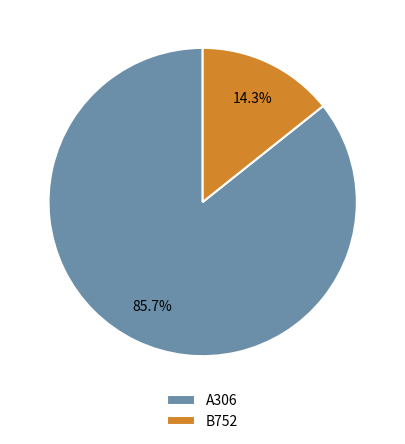

To the nearest percent, what is the difference between the A306 and B752 slice percentages?

71%